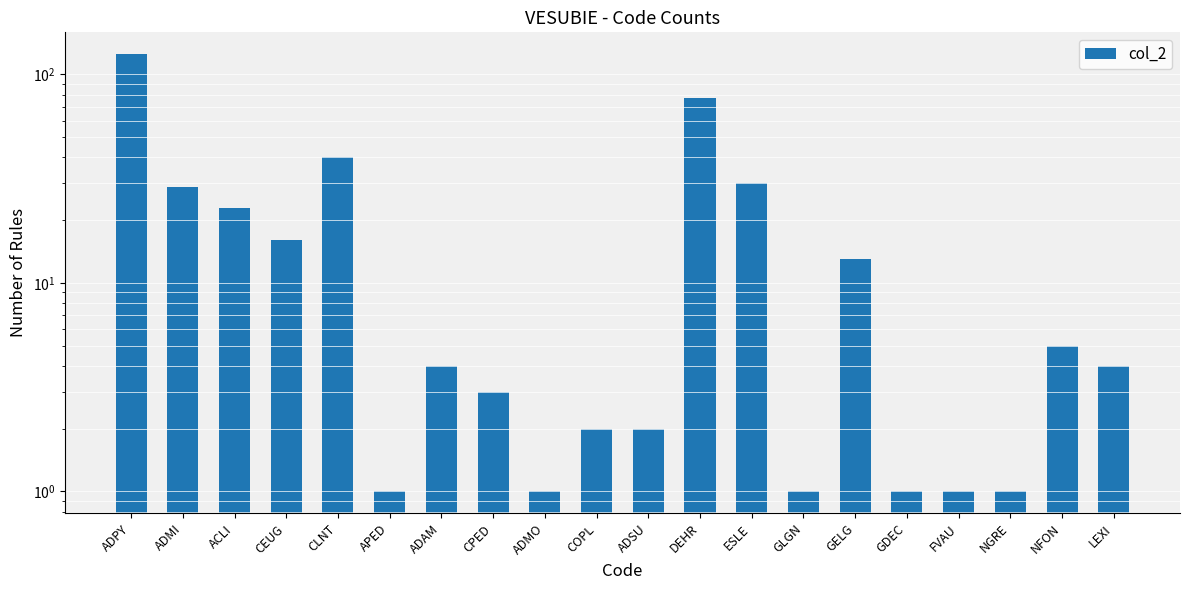

At which label is the value closest to 63?

DEHR